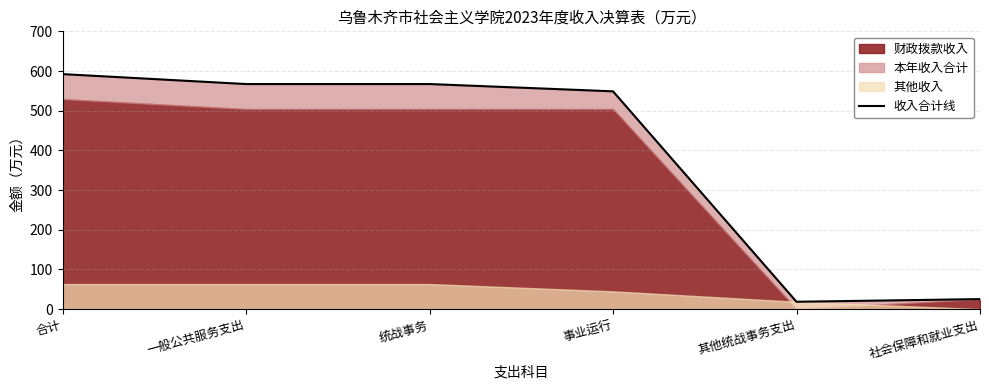

Rank the categories by value from lowest to highest.

其他统战事务支出, 社会保障和就业支出, 事业运行, 一般公共服务支出, 统战事务, 合计